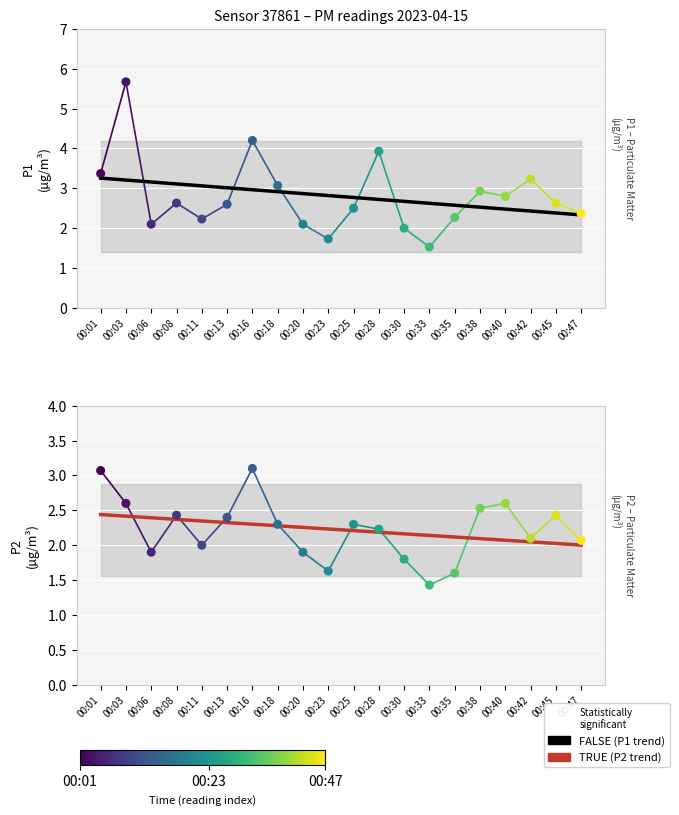

At which category is the sum across all series the highest?

00:03